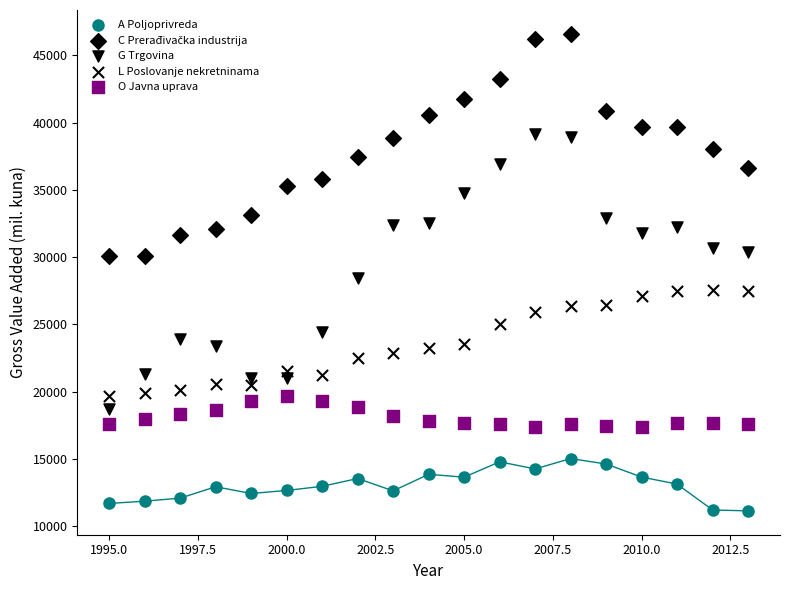

Count the number of points in this scatter plot.

95